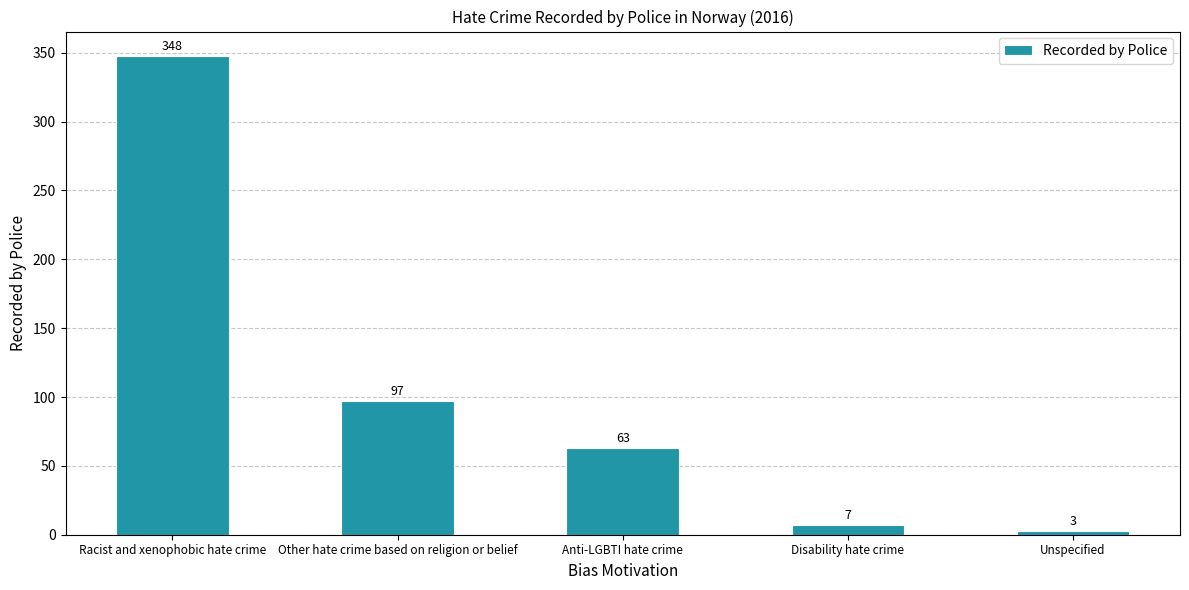

List the labels in order of value, largest first.

Racist and xenophobic hate crime, Other hate crime based on religion or belief, Anti-LGBTI hate crime, Disability hate crime, Unspecified